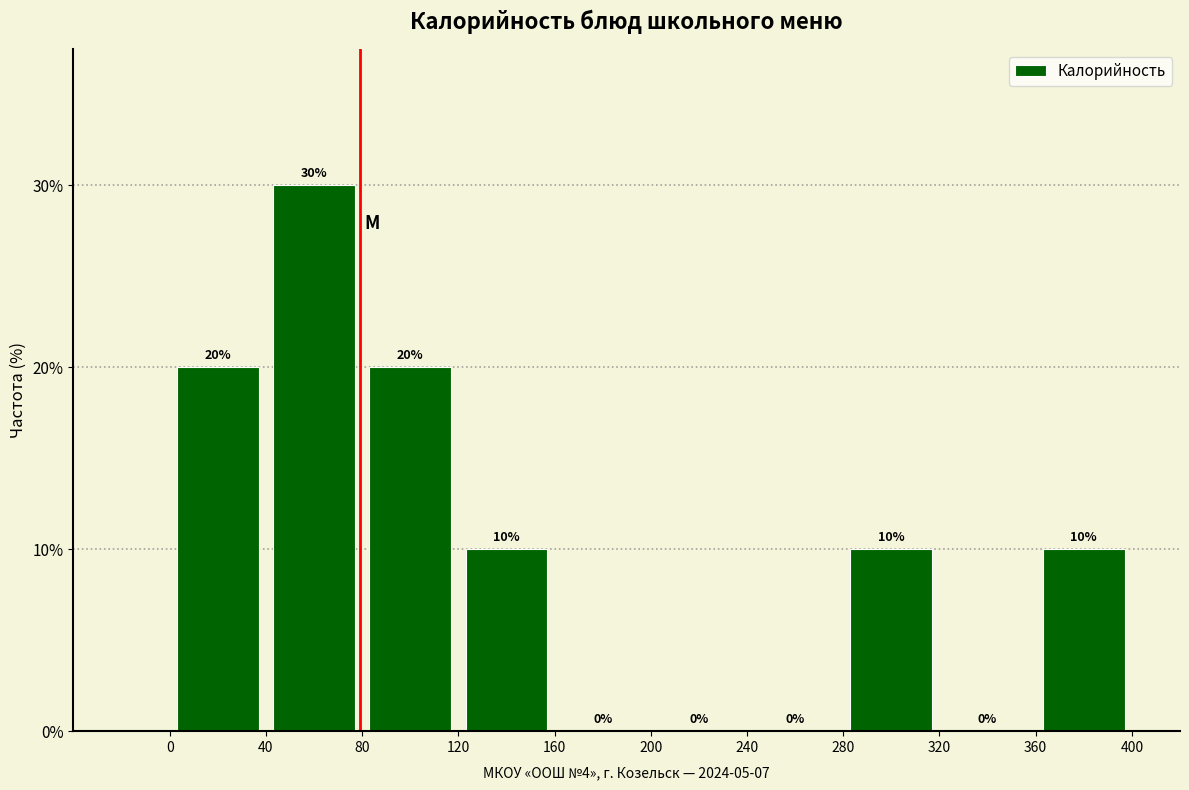

Reading left to right, list every bar in this chart as the range it spans on the x-axis followed by its height.

0 to 40: 20
40 to 80: 30
80 to 120: 20
120 to 160: 10
160 to 200: 0
200 to 240: 0
240 to 280: 0
280 to 320: 10
320 to 360: 0
360 to 400: 10